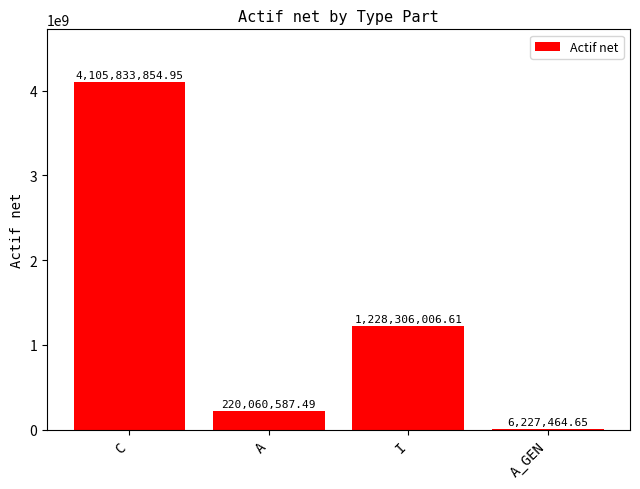

Where does the data first go above 1228306006?

C